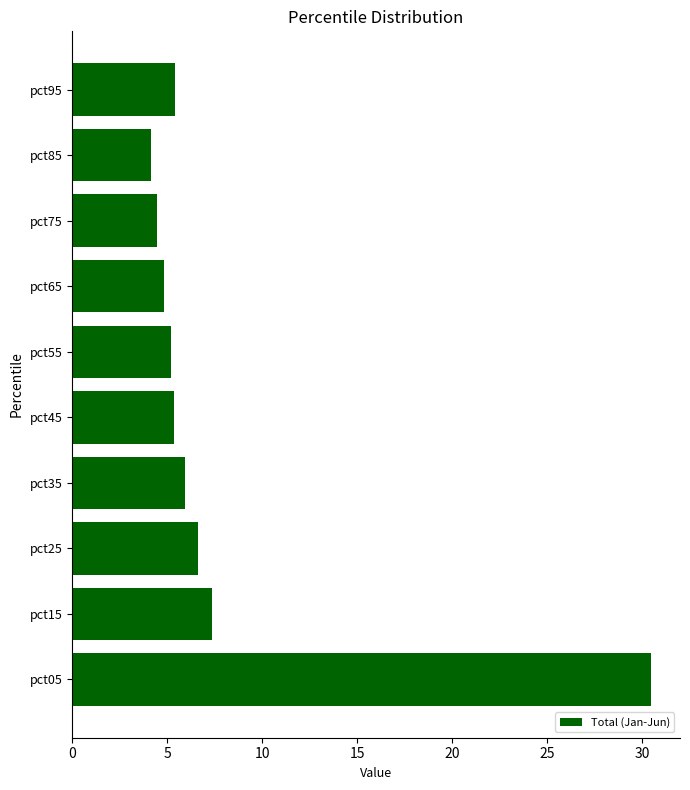

What is the smallest value displayed?

4.2